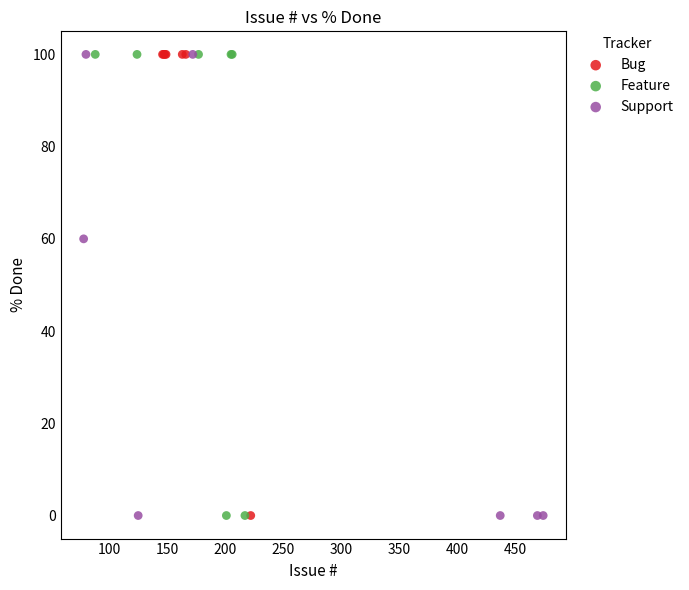

What are all the series names shown in the legend?

Bug, Feature, Support